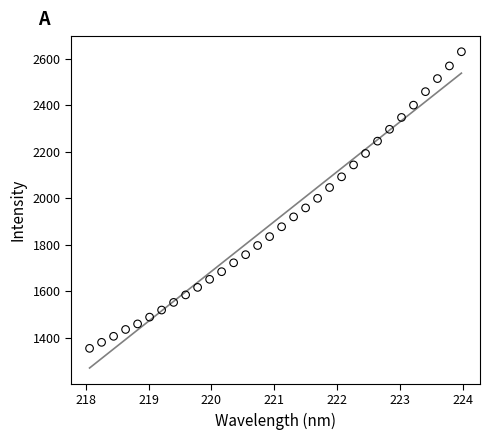

What is the range of X values (max minus min)?

5.9